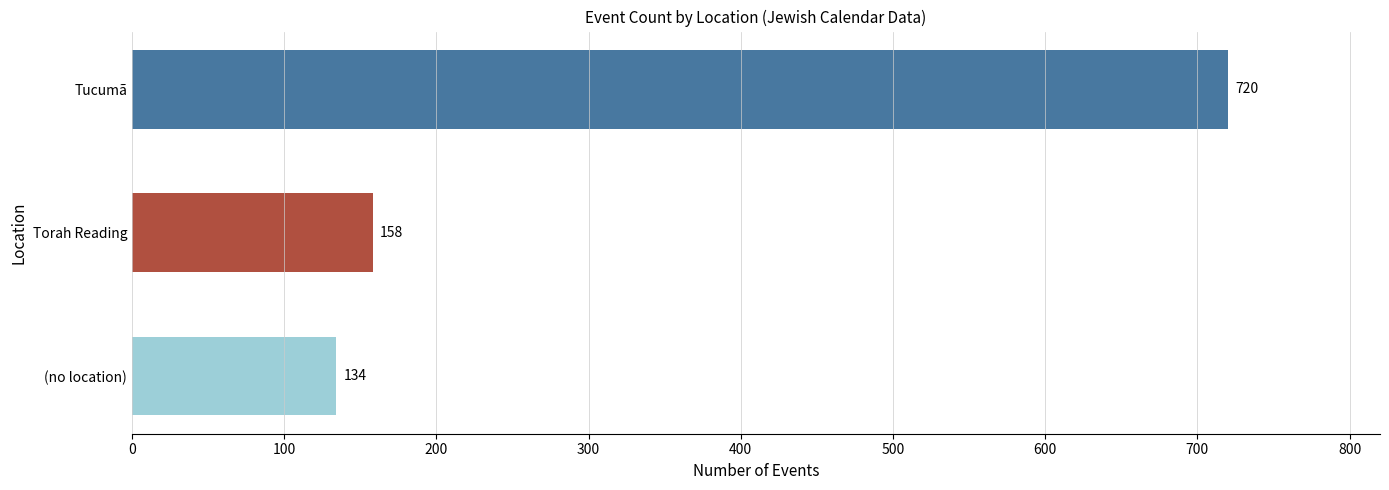

Between 17 and 4, which is larger?

17